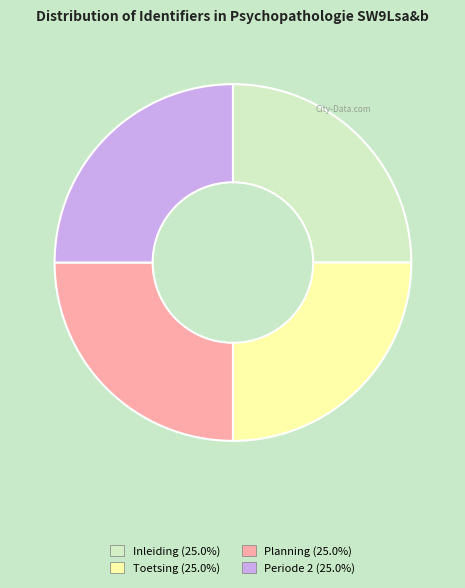

Approximately how many times larger is the value at Periode 2 compared to Inleiding?

1.0